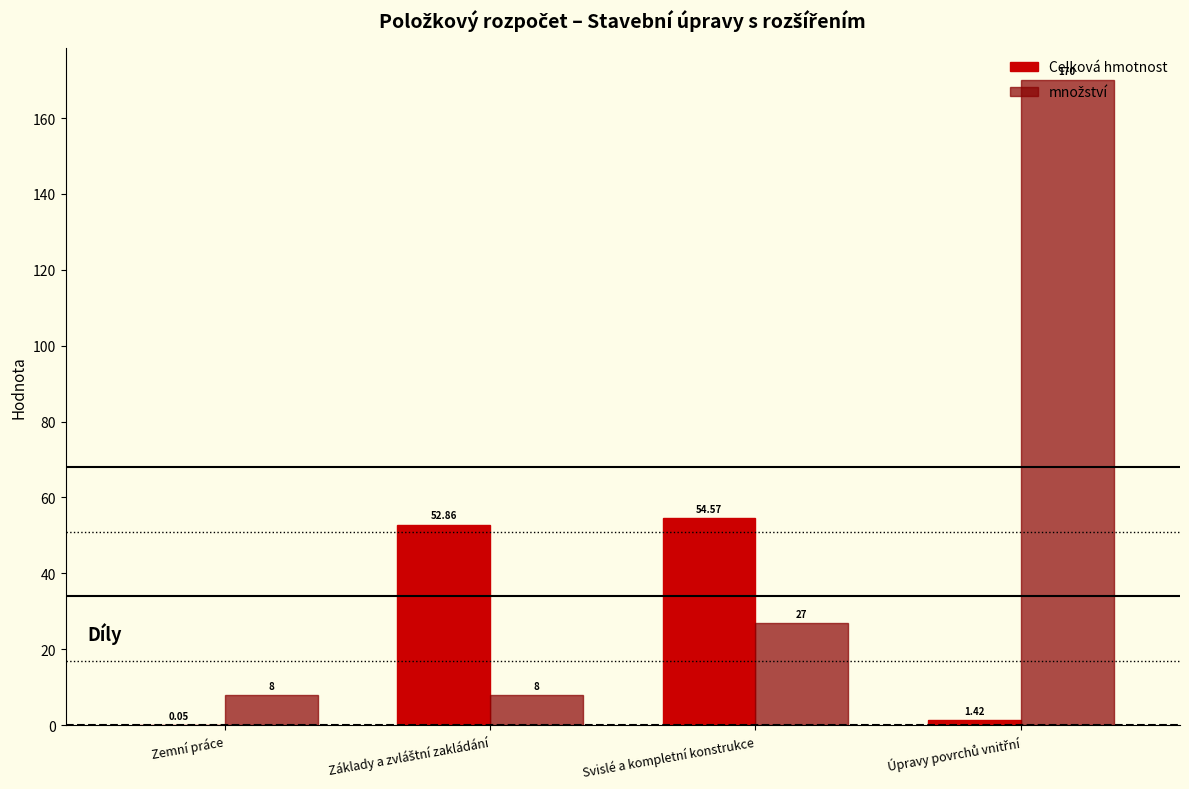

Reading left to right, list all the values displayed in this chart.

Celková hmotnost: 0.0	52.9	54.6	1.4
množství: 8.0	8.0	27.0	170.0